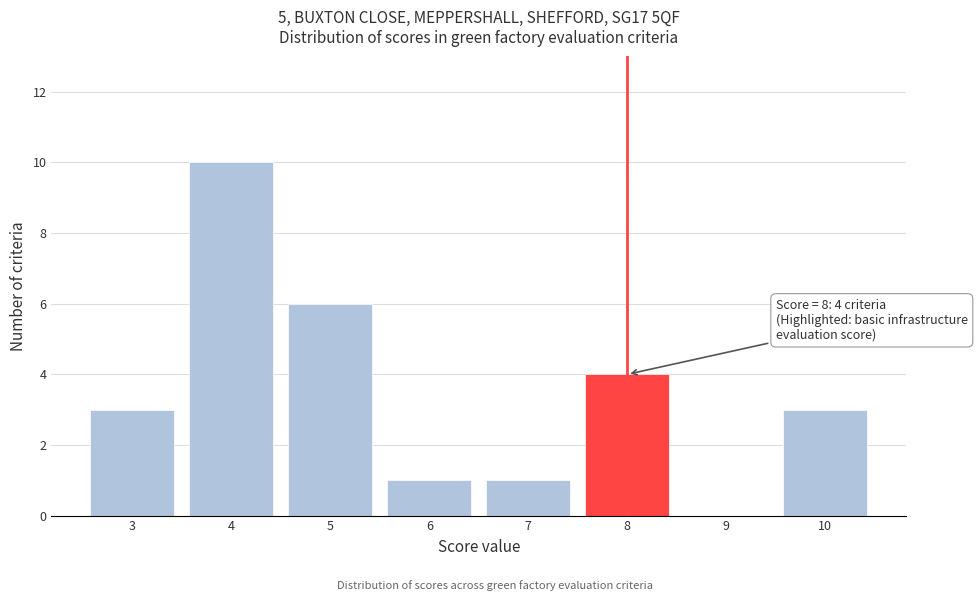

Over which range of the x-axis is the bar tallest?

3.5 to 4.5